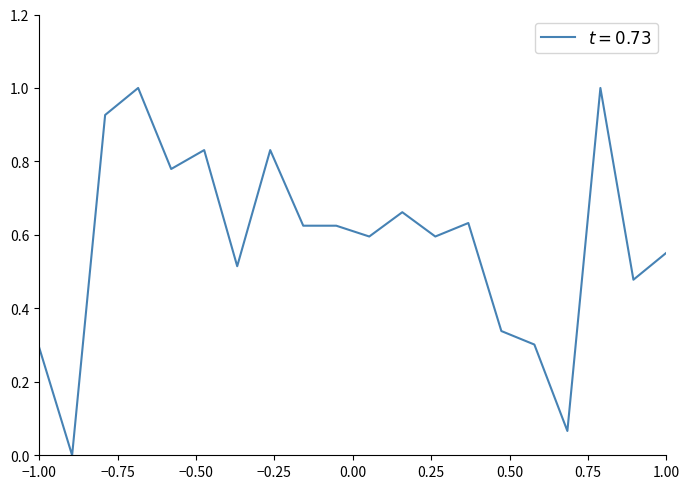

What is the difference between the maximum and minimum values?

1.0